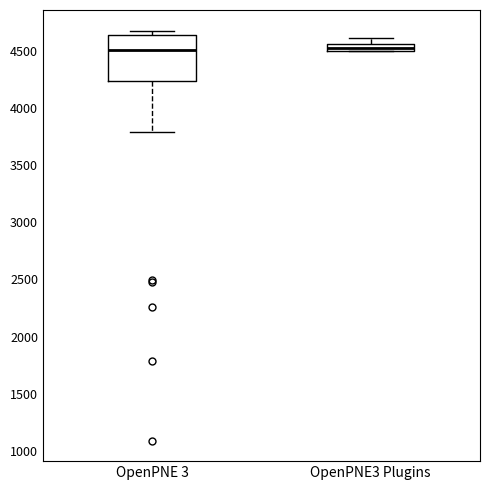

Where is the lower edge of the box for OpenPNE3 Plugins on the y-axis? The values are not printed on the chart, so give them approximately, as read against the axis.

4500